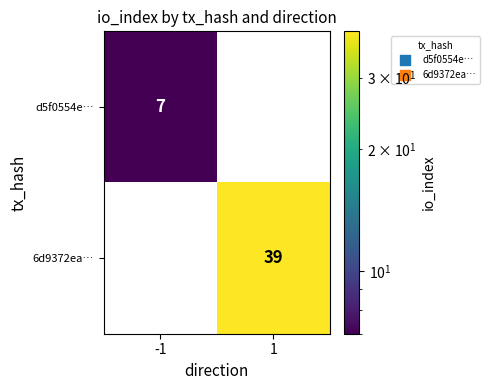

The value of 6d9372ea… at -1 is 0. True or false?

True